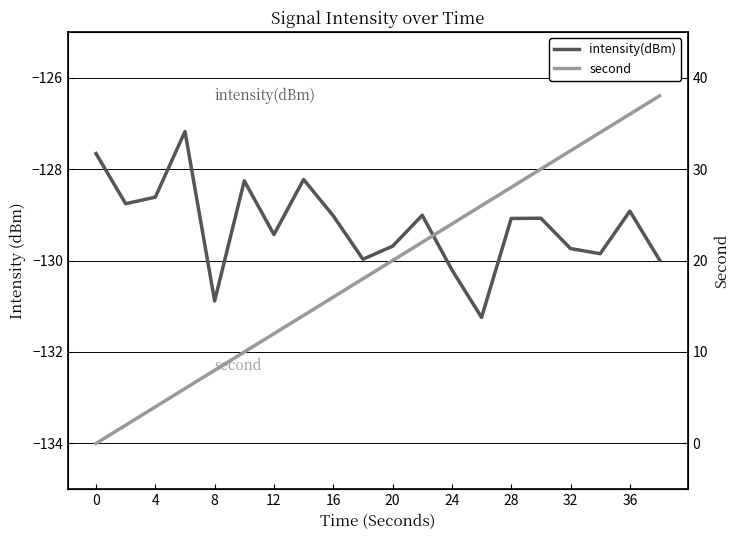

True or false: second and intensity(dBm) cross at least once.

False